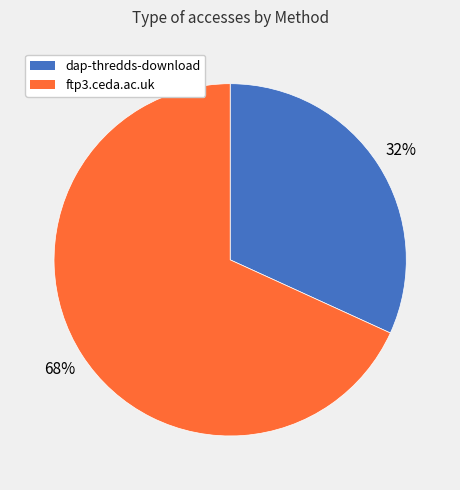

The ftp3.ceda.ac.uk slice represents 68% of the pie. True or false?

True